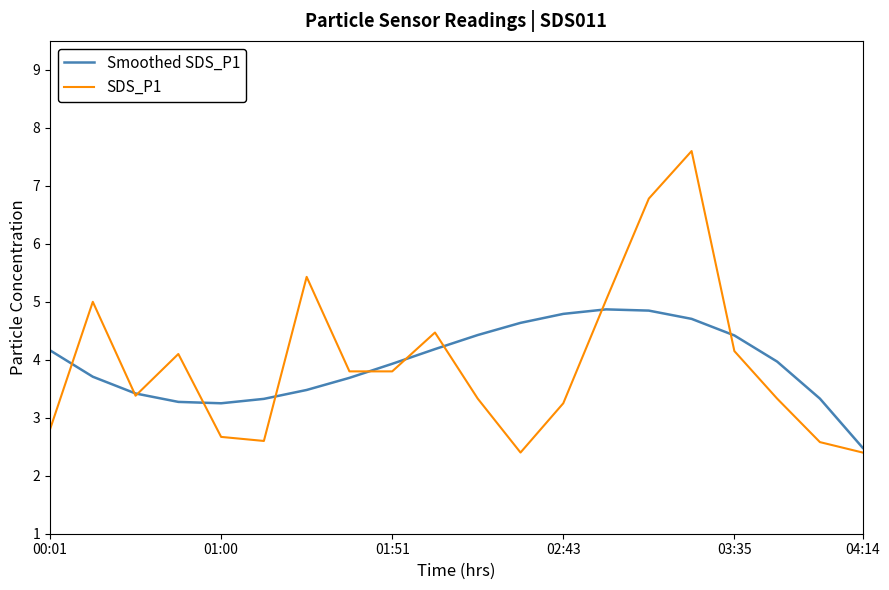

What is the difference between the maximum and minimum values in the Smoothed SDS_P1 series?

2.4